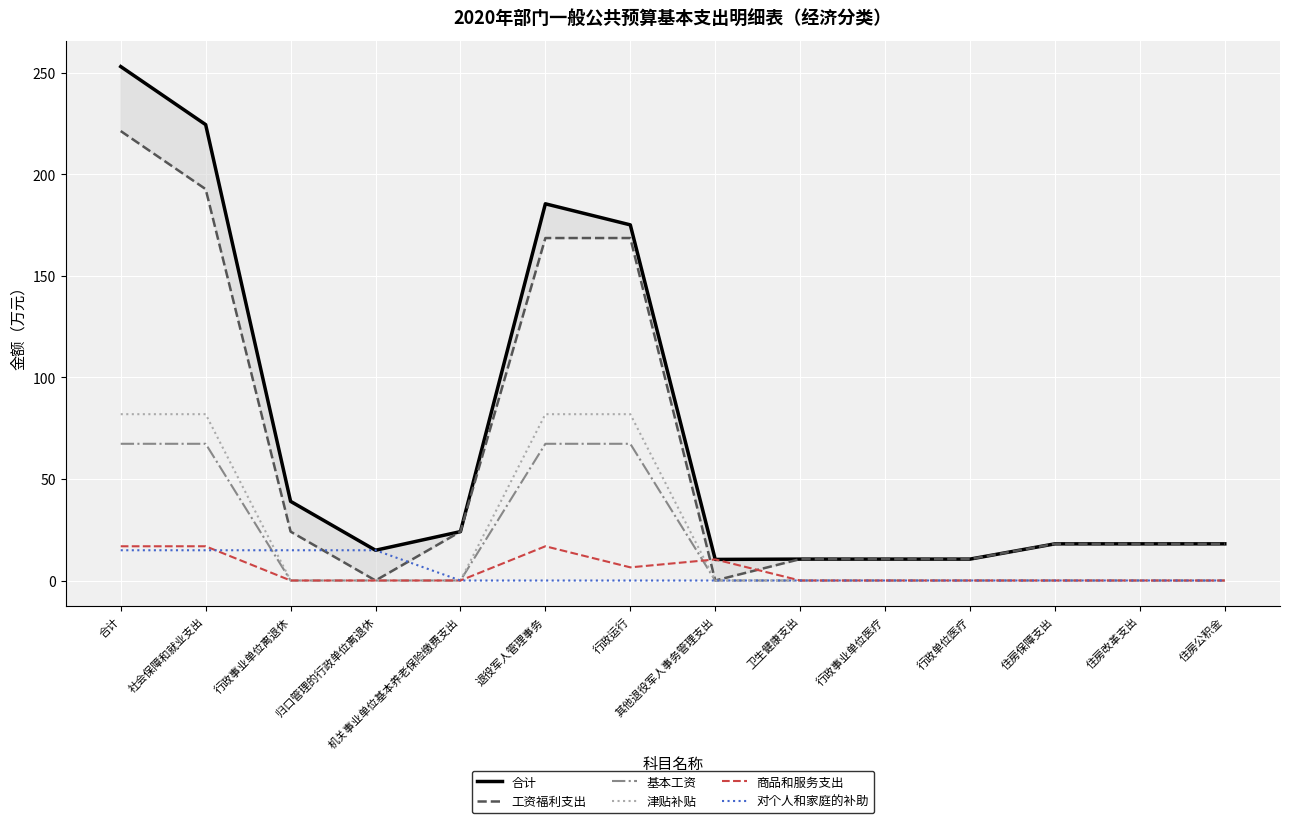

At which label does 对个人和家庭的补助 reach its peak?

合计